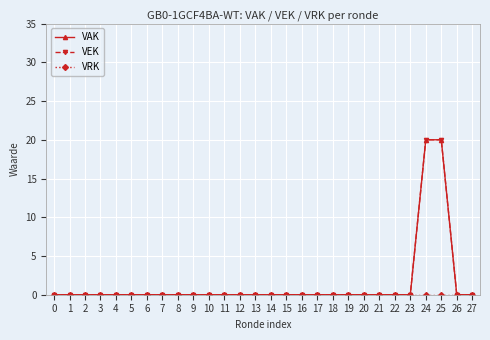

Which has a higher value, 25 or 16?

25